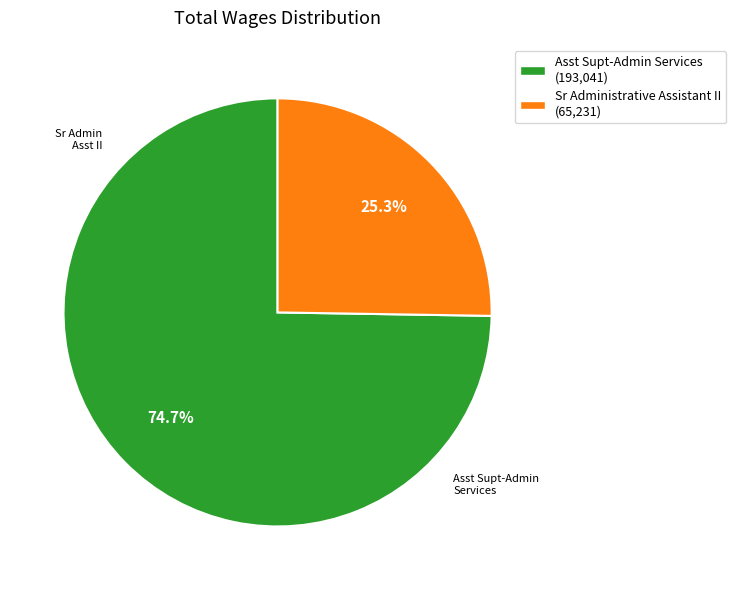

Is Sr Administrative Assistant II the majority of the pie?

No